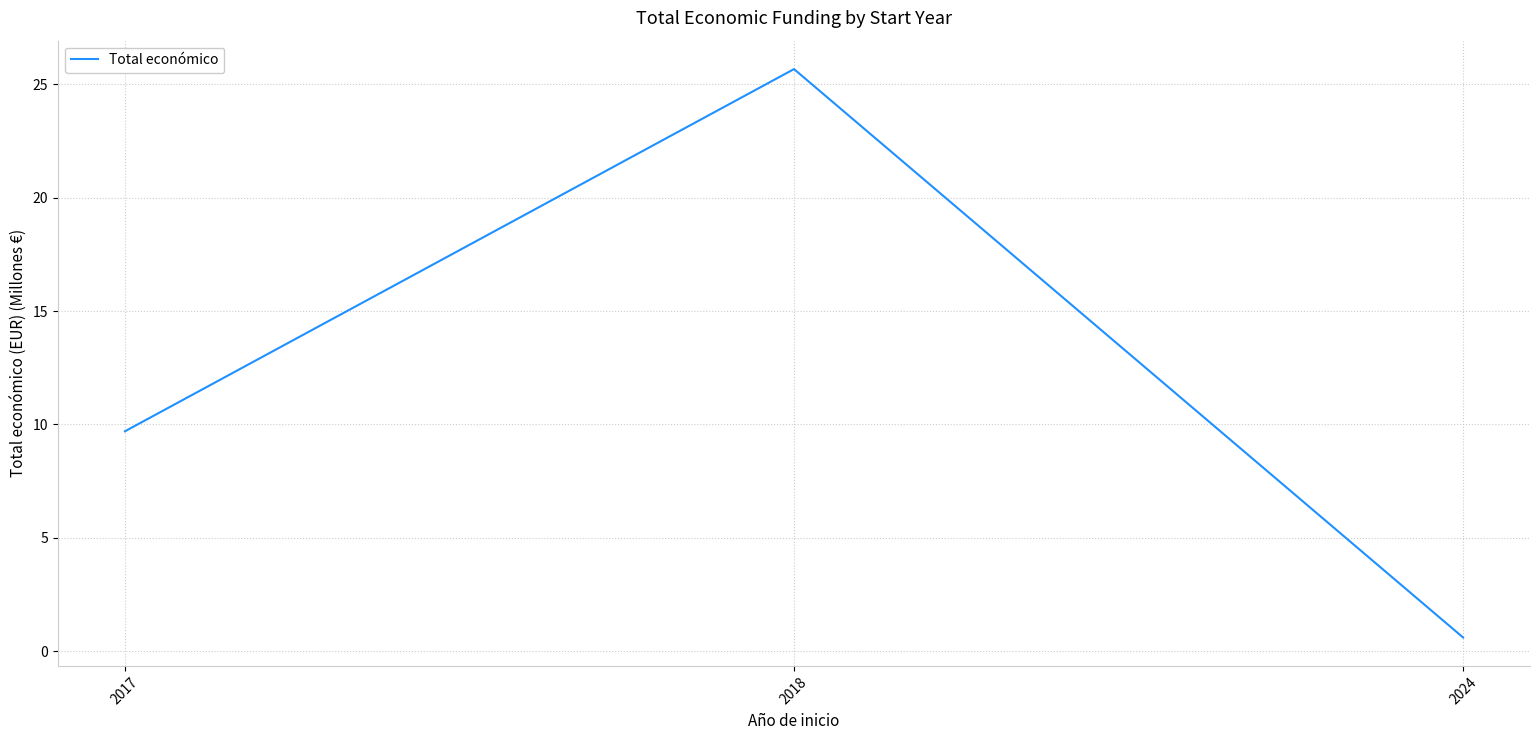

The chart shows a value of 40.8 at 2018. True or false?

False